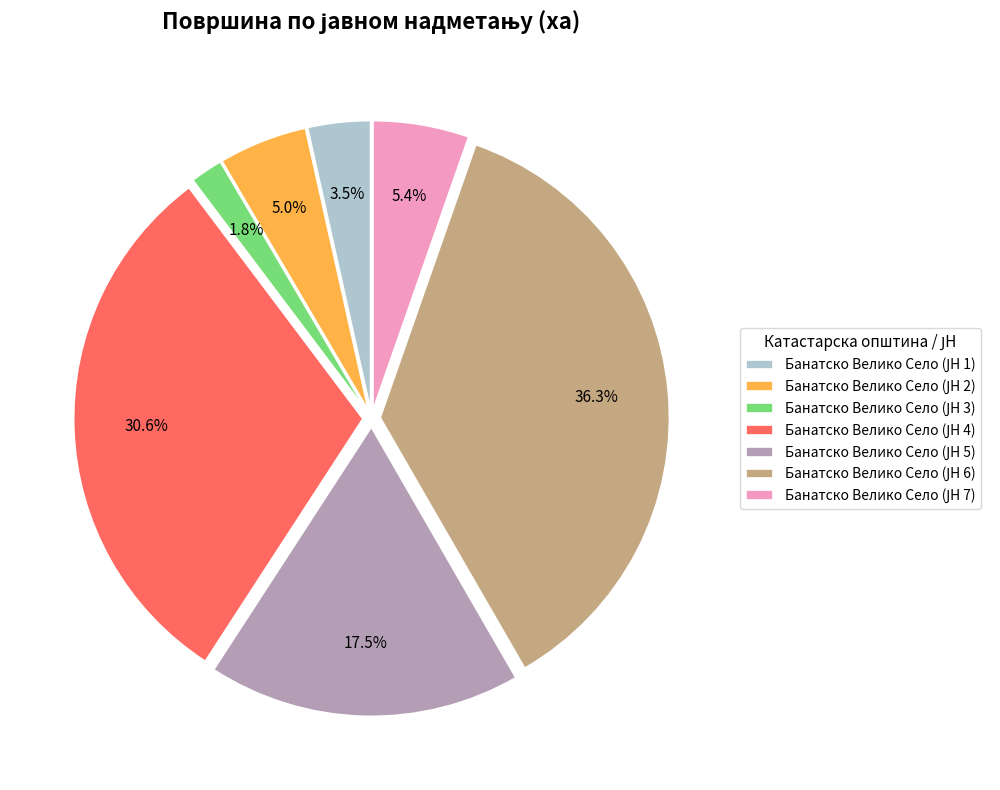

Does any single category account for the majority?

No